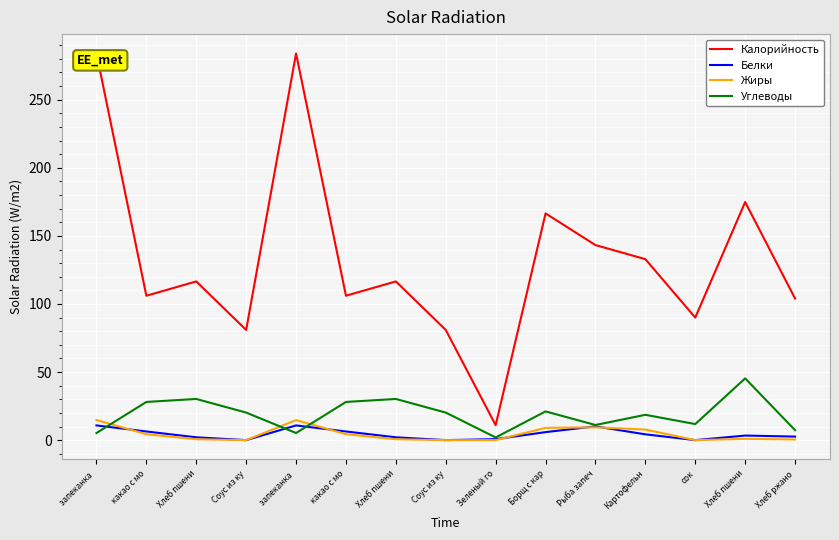

What is the value of the Калорийность point at the 3rd from the left?

116.6